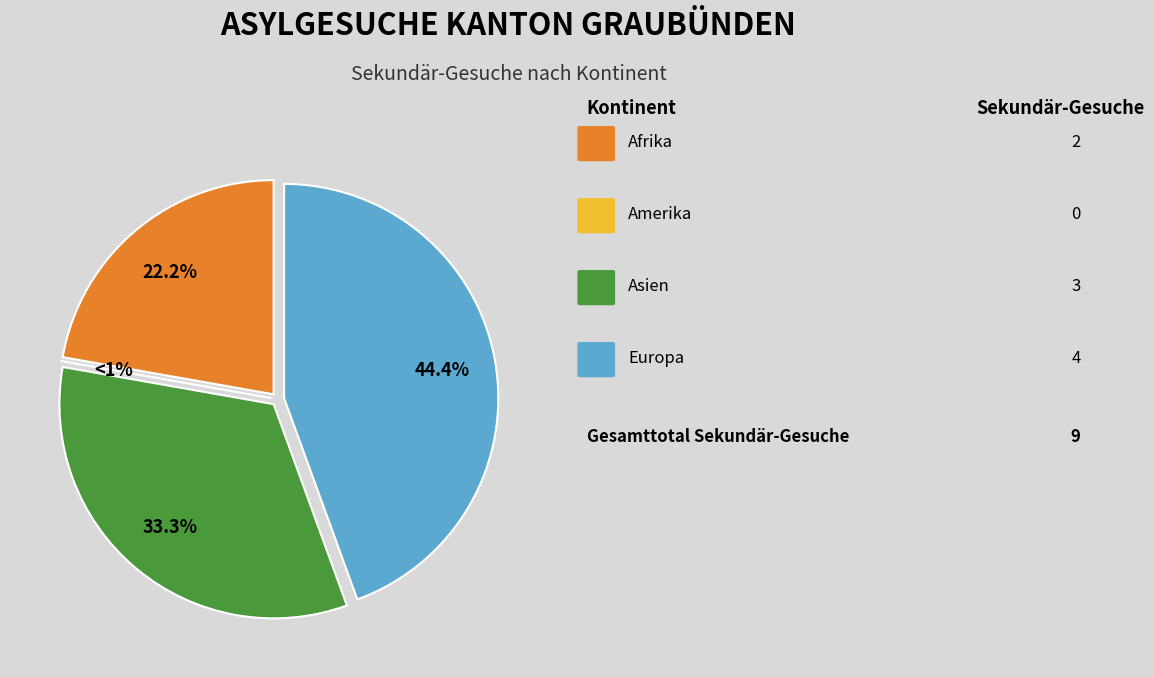

What percentage is the Europa slice, to the nearest percent?

44%